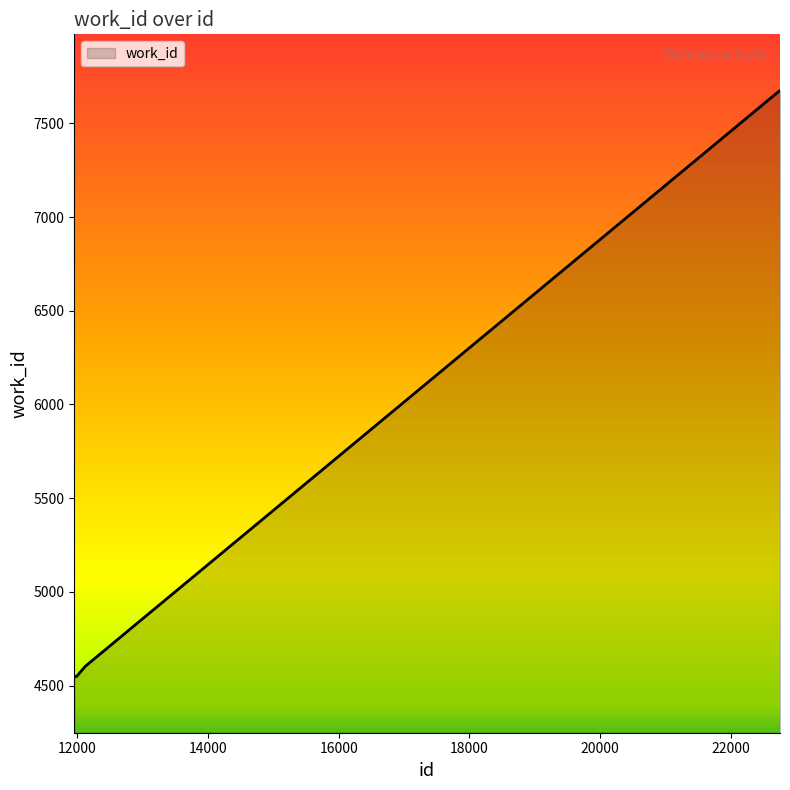

Reading right to left, list all the values displayed in this chart.

7675	7675	7675	7675	4602	4548	4548	4548	4548	4548